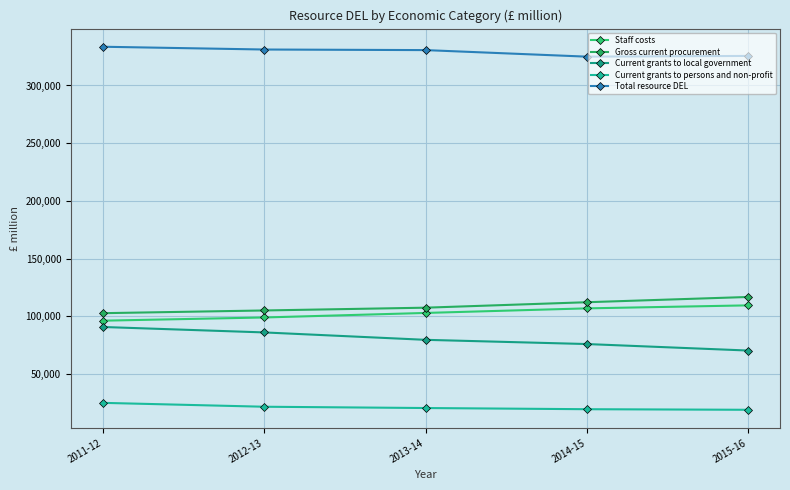

Which series has the largest range (max minus min)?

Current grants to local government